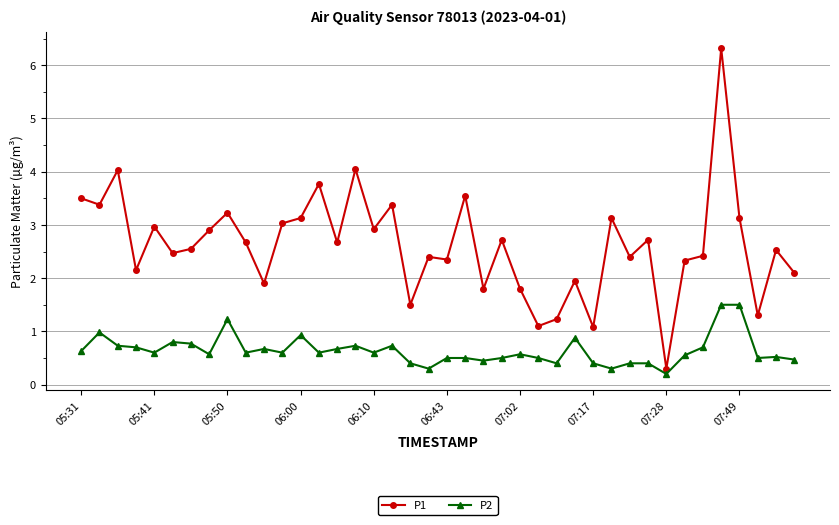

What is the value of the P2 point at the 1st from the left?

0.6